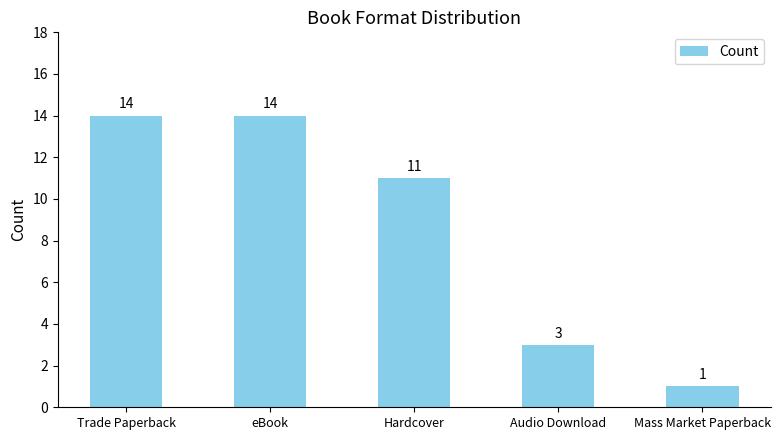

What is the maximum value shown in the chart?

14